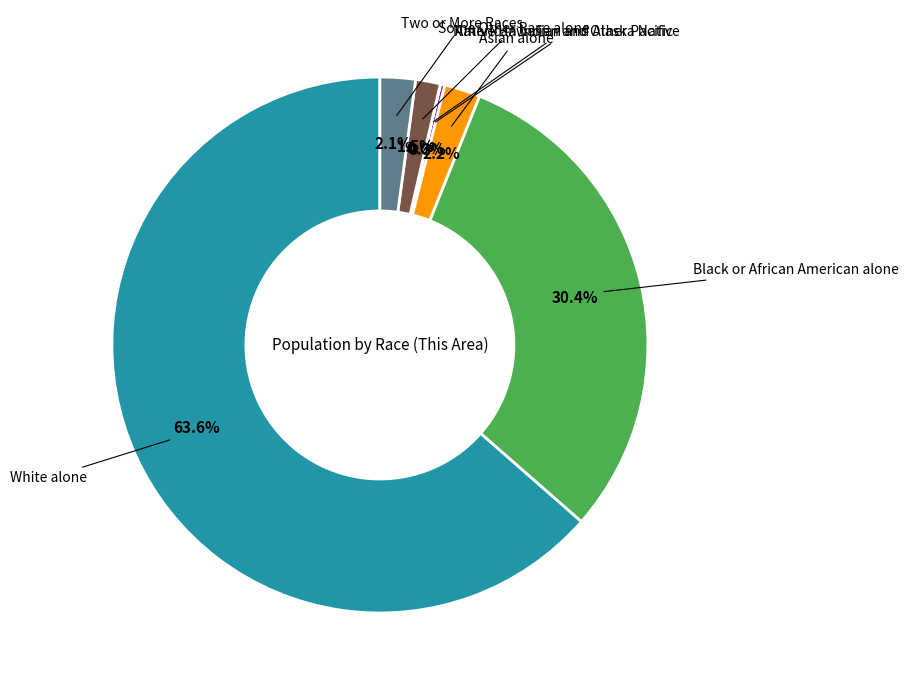

Is there a majority slice in this chart?

Yes